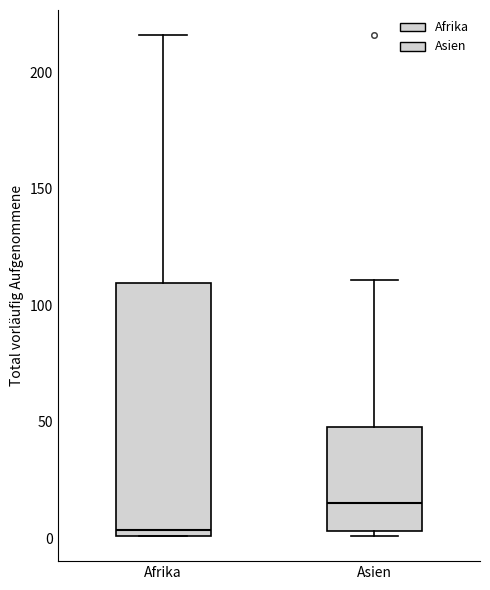

Reading left to right, transcribe this box plot: for each box, give where its median line is, the range the box spans, and where its two whiskers end, as read against the y-axis. The values are not printed on the chart, so give them approximately, as read against the axis.

Afrika: median 5, box 0 to 110, whiskers 0 to 215
Asien: median 15, box 5 to 50, whiskers 0 to 110